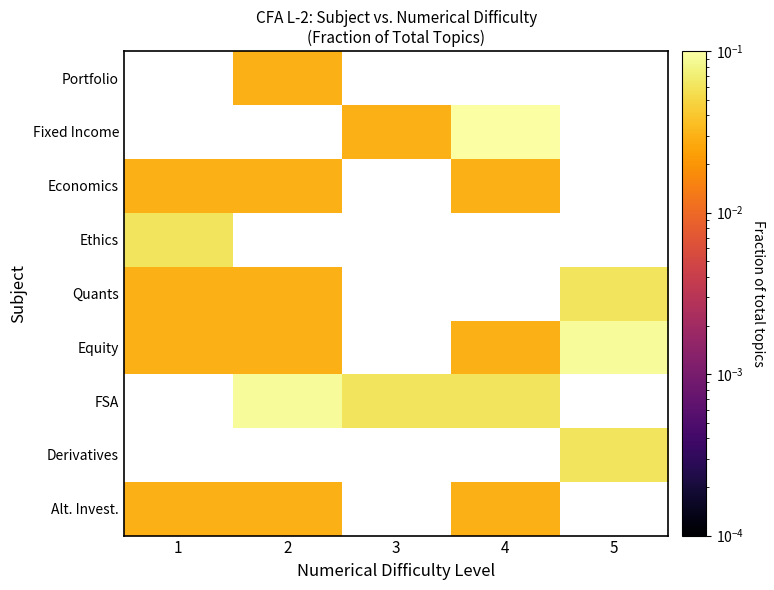

What is the maximum value shown in the chart?

0.1